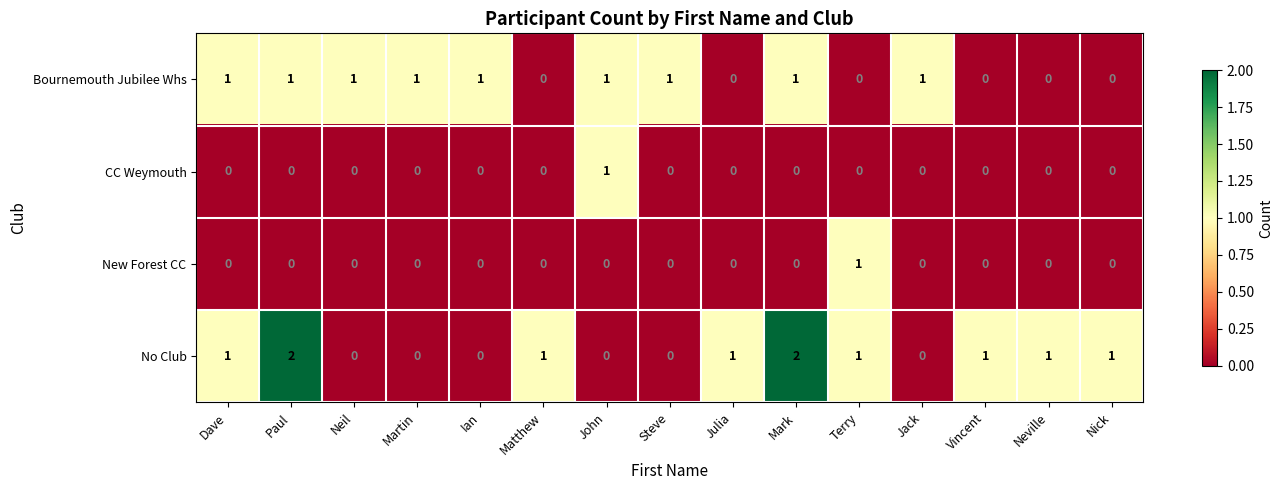

How many positive values does the No Club series have?

9